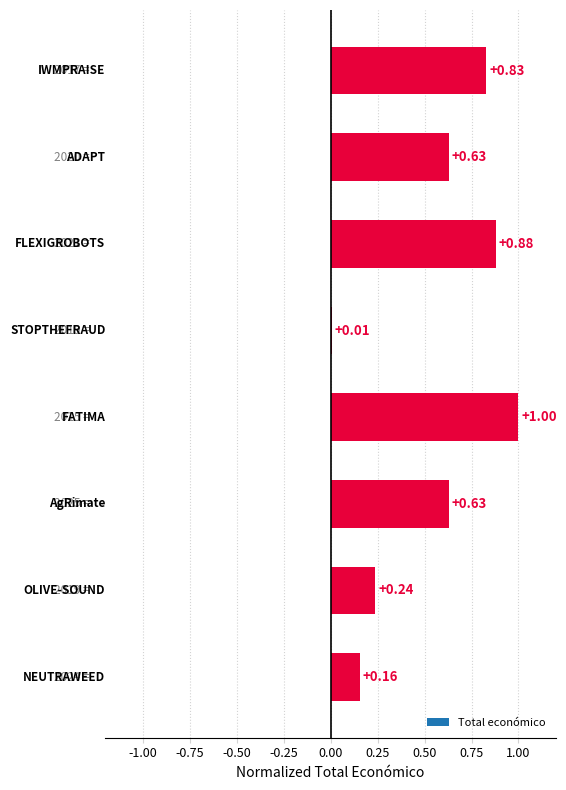

What is the sum of all values?

4.4